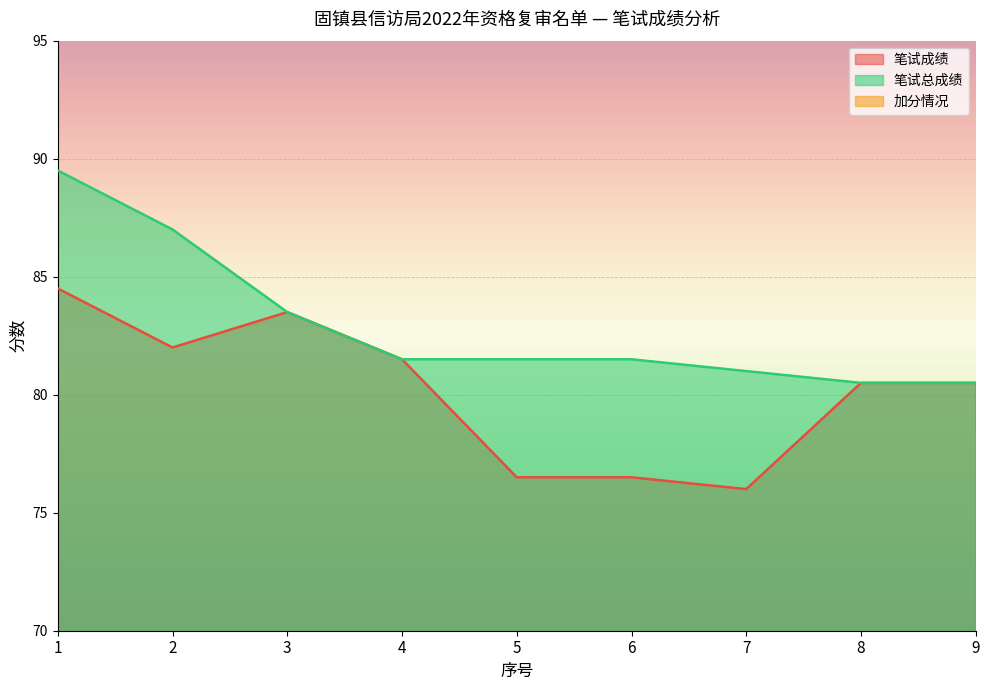

Does the chart display data point markers on the line(s)?

No